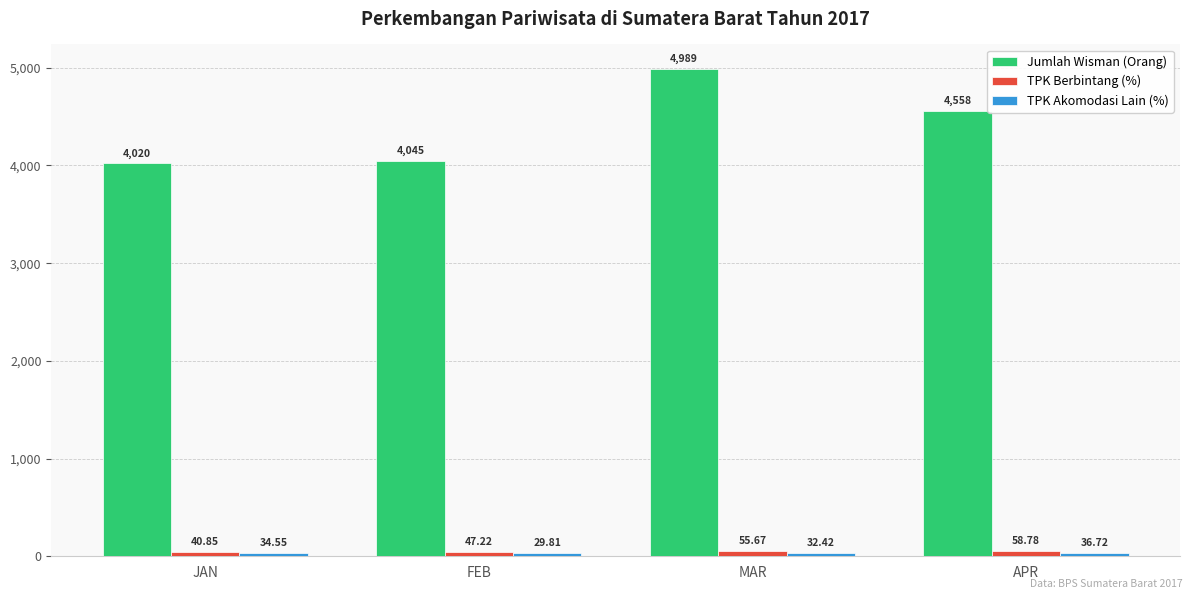

Where is Jumlah Wisman (Orang) nearest to the value 4504?

APR